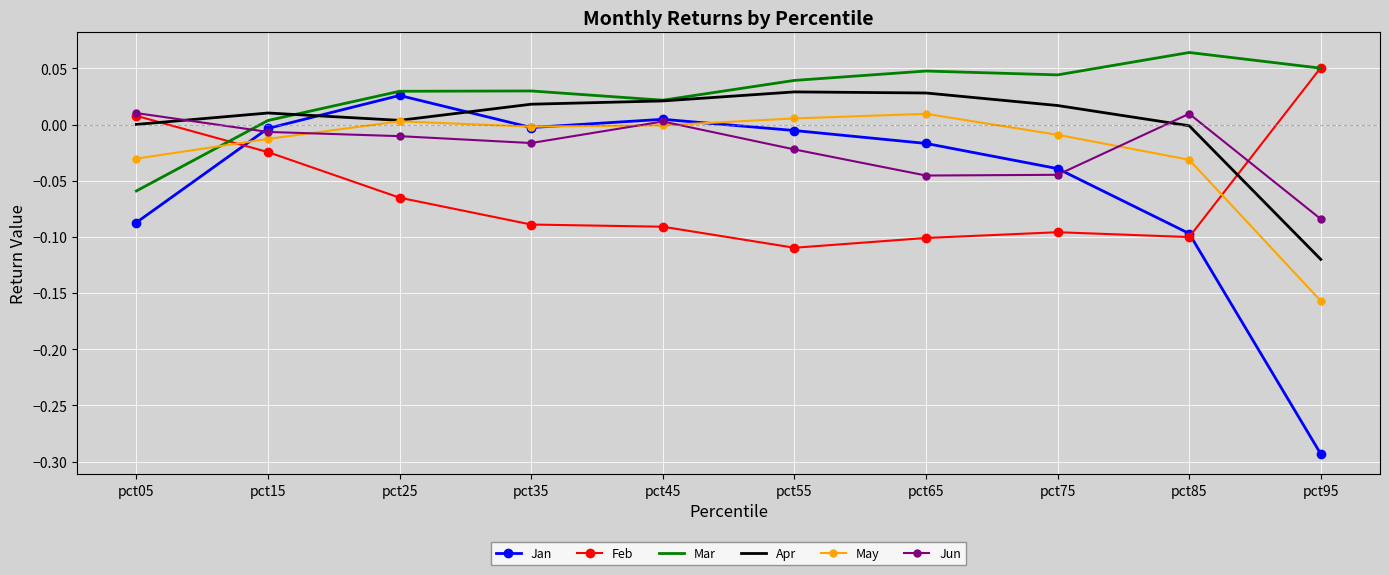

Is it true that Feb equals -0.1 at pct75?

True